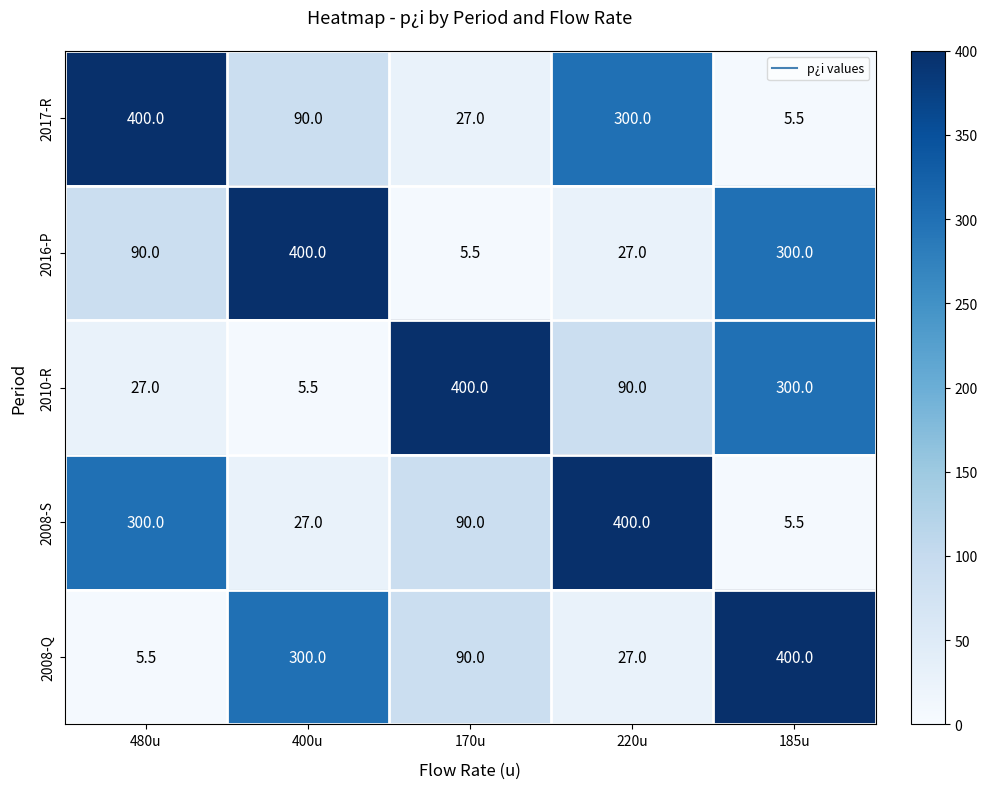

What is the difference between the maximum and minimum values in the 2008-S series?

394.5